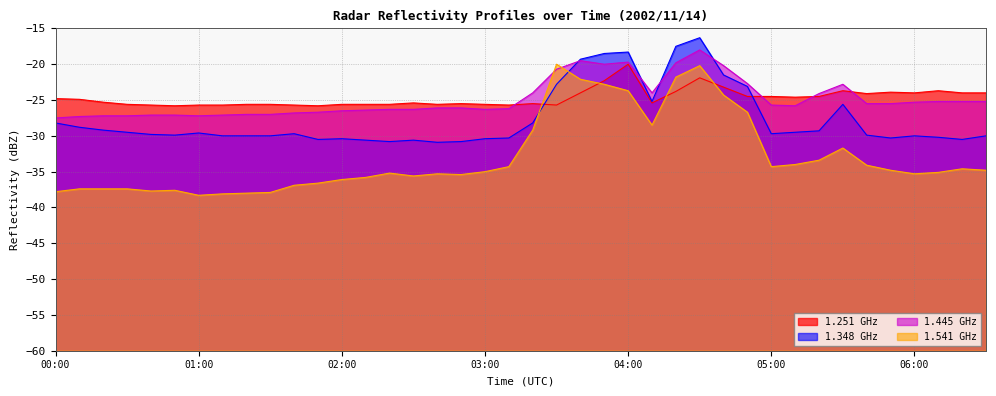

Reading left to right, list all the values displayed in this chart.

1.348 GHz: 00:00=-28.2	00:10=-28.8	00:20=-29.2	00:30=-29.5	00:40=-29.8	00:50=-29.9	01:00=-29.6	01:10=-30.0	01:20=-30.0	01:30=-30.0	01:40=-29.7	01:50=-30.5	02:00=-30.4	02:10=-30.6	02:20=-30.8	02:30=-30.6	02:40=-30.9	02:50=-30.8	03:00=-30.4	03:10=-30.3	03:20=-28.2	03:30=-22.8	03:40=-19.3	03:50=-18.5	04:00=-18.3	04:10=-25.2	04:20=-17.5	04:30=-16.3	04:40=-21.5	04:50=-23.1	05:00=-29.7	05:10=-29.5	05:20=-29.3	05:30=-25.6	05:40=-29.9	05:50=-30.3	06:00=-30.0	06:10=-30.2	06:20=-30.5	06:30=-30.0
1.445 GHz: 00:00=-27.5	00:10=-27.3	00:20=-27.2	00:30=-27.2	00:40=-27.1	00:50=-27.1	01:00=-27.2	01:10=-27.1	01:20=-27.0	01:30=-27.0	01:40=-26.8	01:50=-26.7	02:00=-26.5	02:10=-26.4	02:20=-26.3	02:30=-26.3	02:40=-26.1	02:50=-26.1	03:00=-26.3	03:10=-26.2	03:20=-24.0	03:30=-20.7	03:40=-19.5	03:50=-20.0	04:00=-19.7	04:10=-24.0	04:20=-19.8	04:30=-18.0	04:40=-20.2	04:50=-22.7	05:00=-25.7	05:10=-25.8	05:20=-24.1	05:30=-22.8	05:40=-25.5	05:50=-25.5	06:00=-25.3	06:10=-25.2	06:20=-25.2	06:30=-25.2
1.541 GHz: 00:00=-37.8	00:10=-37.4	00:20=-37.4	00:30=-37.4	00:40=-37.7	00:50=-37.6	01:00=-38.3	01:10=-38.1	01:20=-38.0	01:30=-37.9	01:40=-36.9	01:50=-36.6	02:00=-36.1	02:10=-35.8	02:20=-35.2	02:30=-35.6	02:40=-35.3	02:50=-35.4	03:00=-35.0	03:10=-34.3	03:20=-29.2	03:30=-20.0	03:40=-22.1	03:50=-22.8	04:00=-23.7	04:10=-28.5	04:20=-21.8	04:30=-20.2	04:40=-24.3	04:50=-26.7	05:00=-34.3	05:10=-34.0	05:20=-33.4	05:30=-31.7	05:40=-34.1	05:50=-34.8	06:00=-35.3	06:10=-35.1	06:20=-34.6	06:30=-34.8